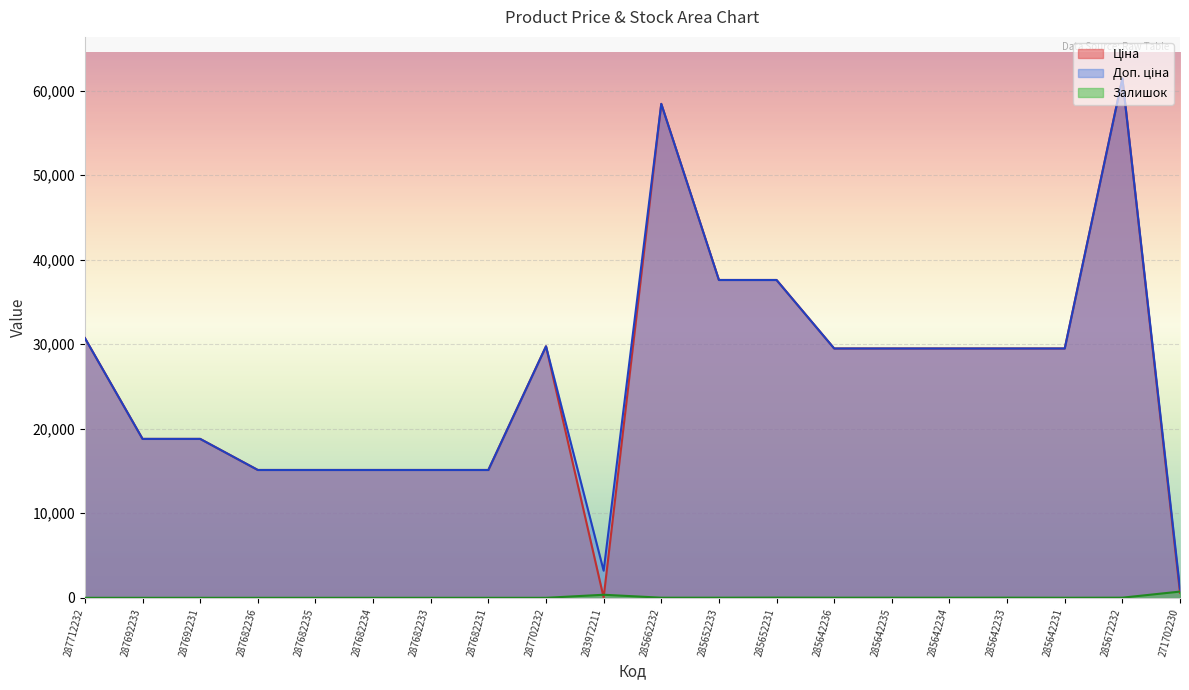

Which series has the largest total across all categories?

Доп. ціна